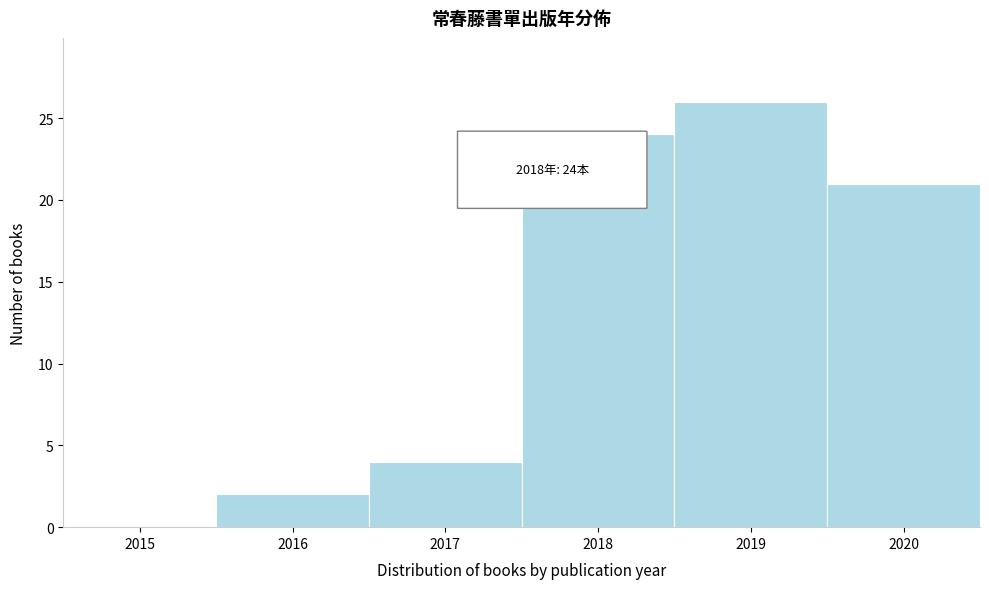

Reading left to right, transcribe all the data shown in this chart.

2015=0	2016=2	2017=4	2018=24	2019=26	2020=21